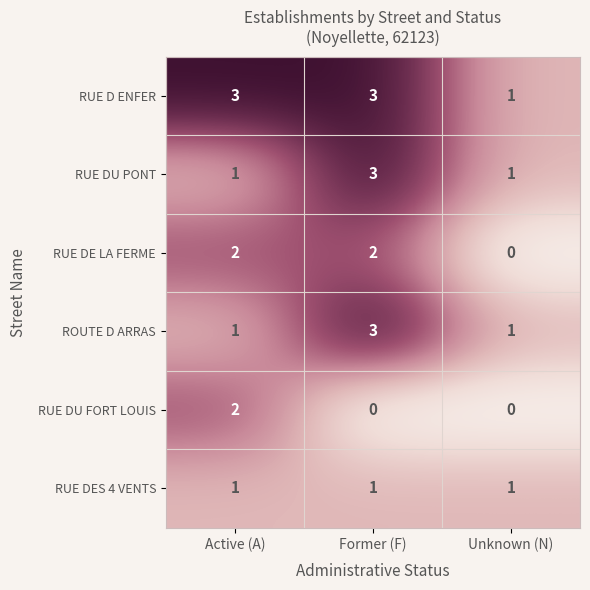

What is the highest value of the RUE D ENFER series?

3